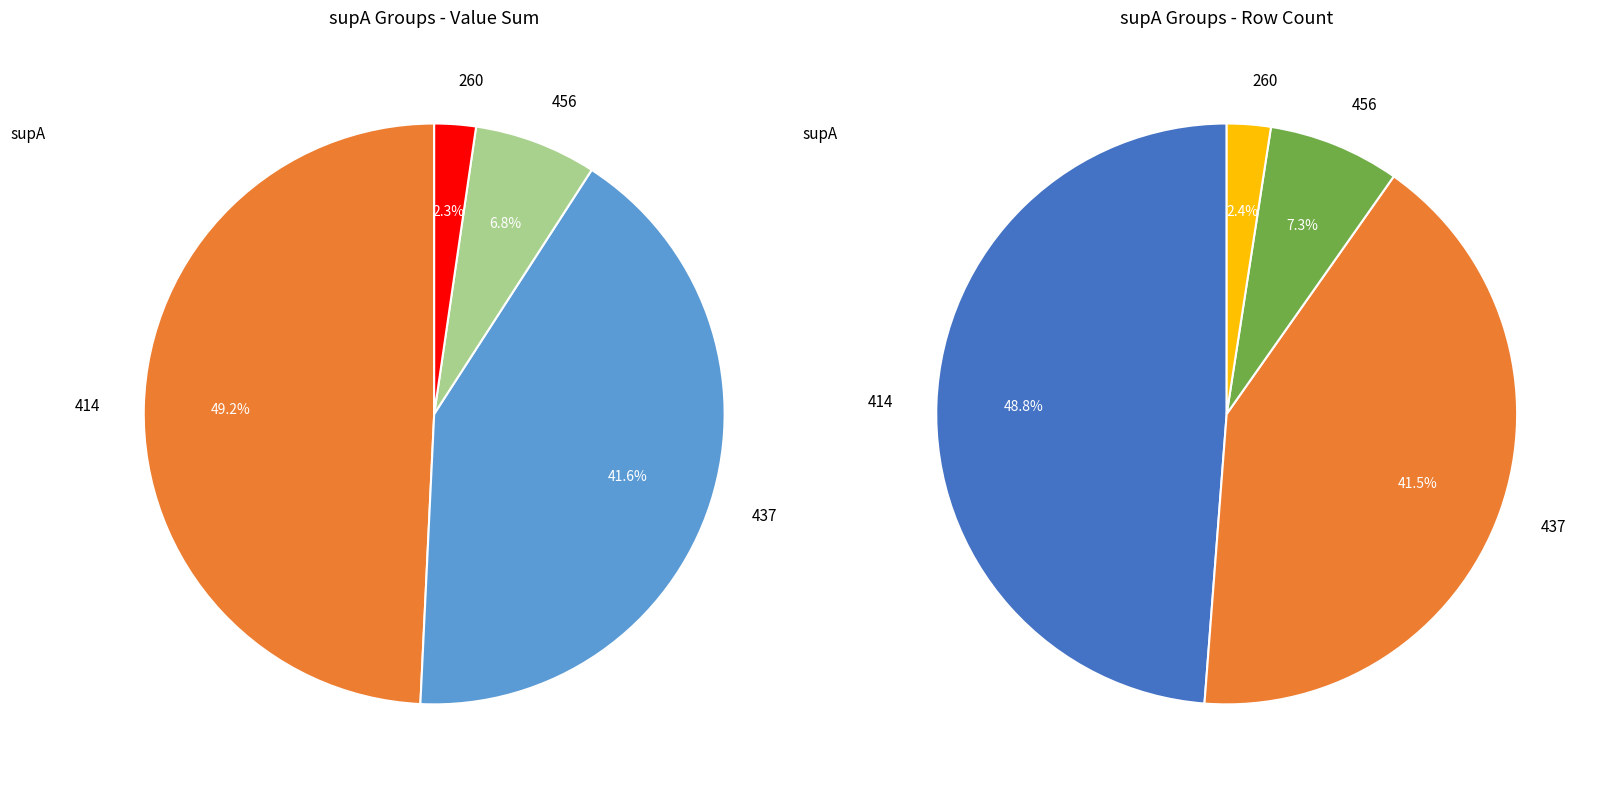

True or false: 414 accounts for 38% of the total.

False